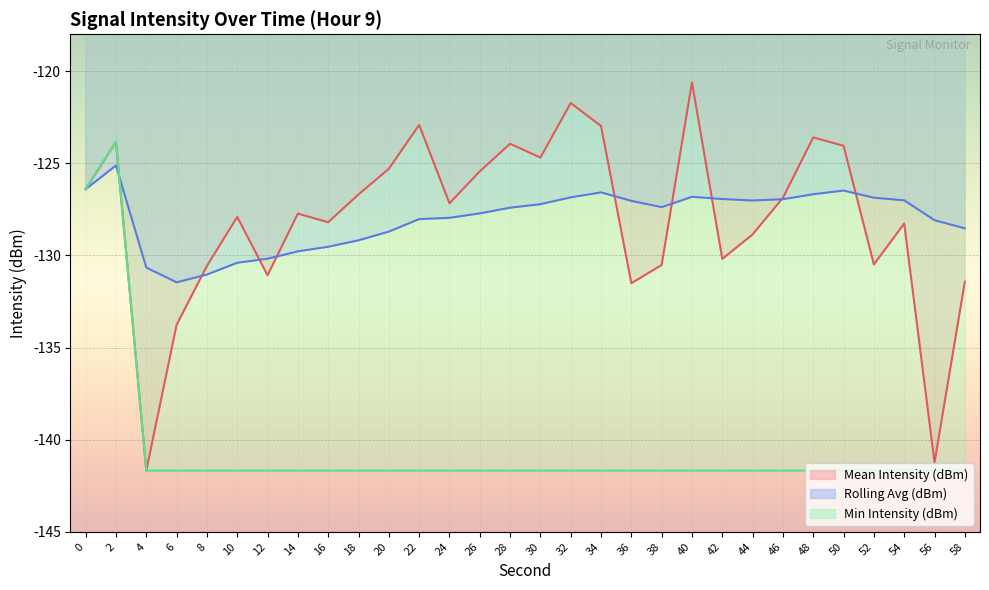

Which series has the widest spread of values?

Mean Intensity (dBm)